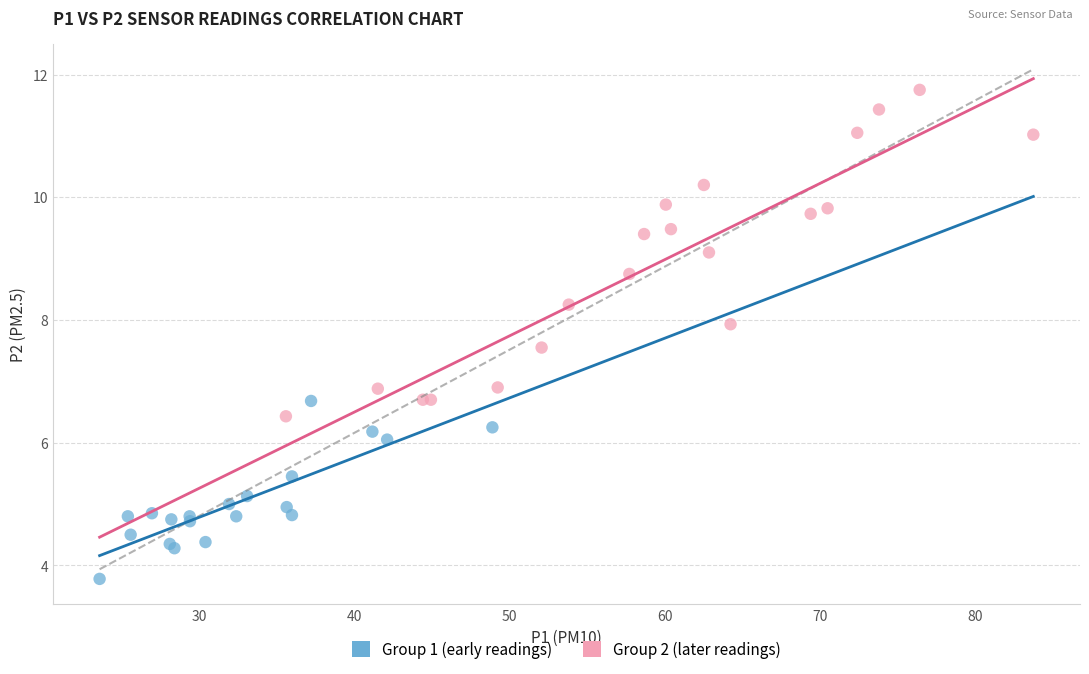

Which series contains the lowest Y value?

Group 1 (early readings)